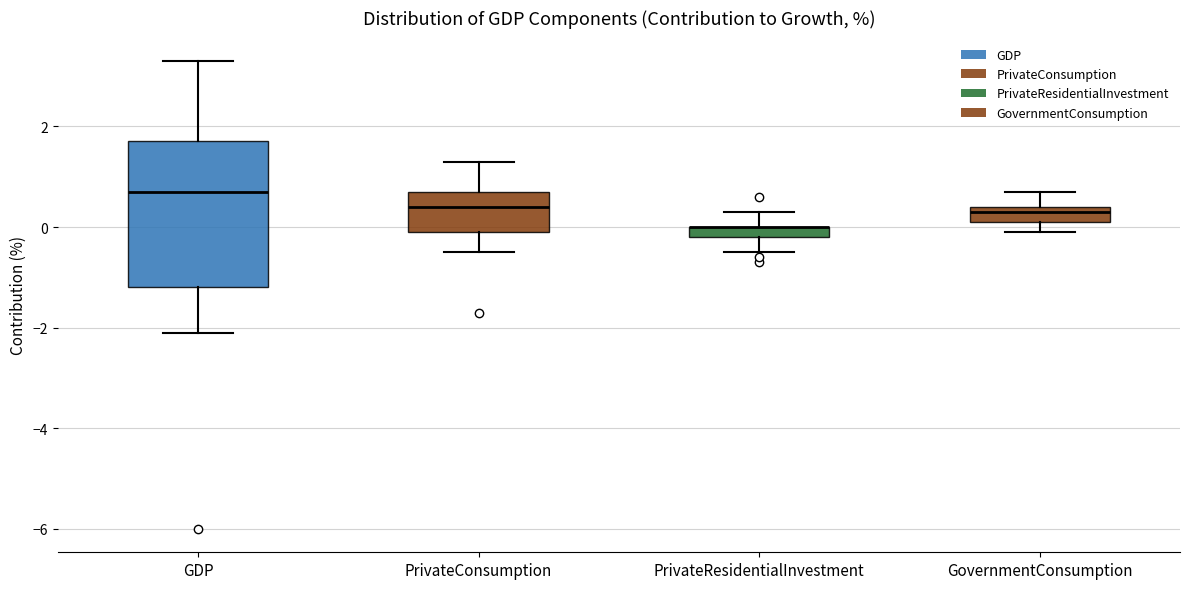

Where does the upper whisker of the box for GDP end on the y-axis? The values are not printed on the chart, so give them approximately, as read against the axis.

3.4